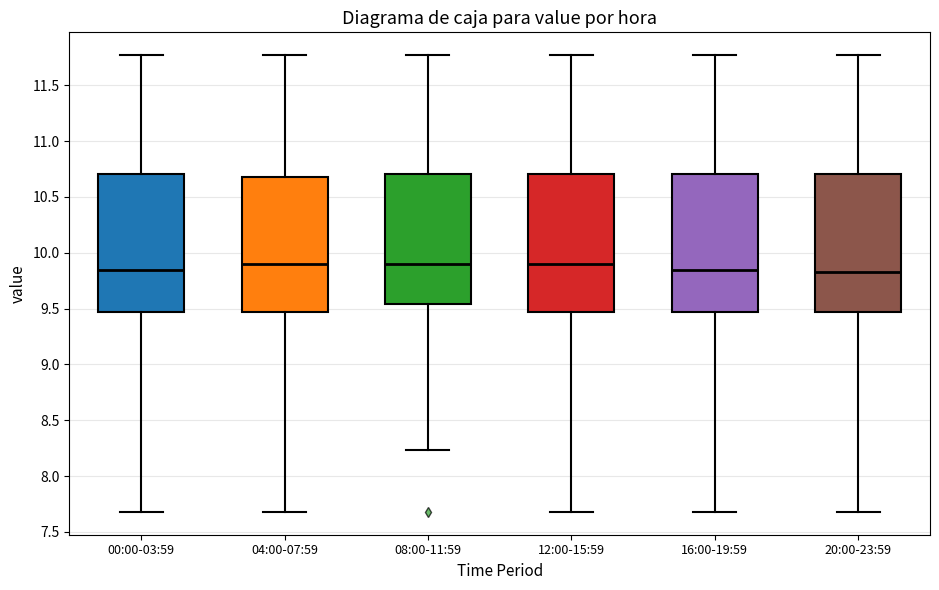

Where is the upper edge of the box for 08:00-11:59 on the y-axis? The values are not printed on the chart, so give them approximately, as read against the axis.

10.70